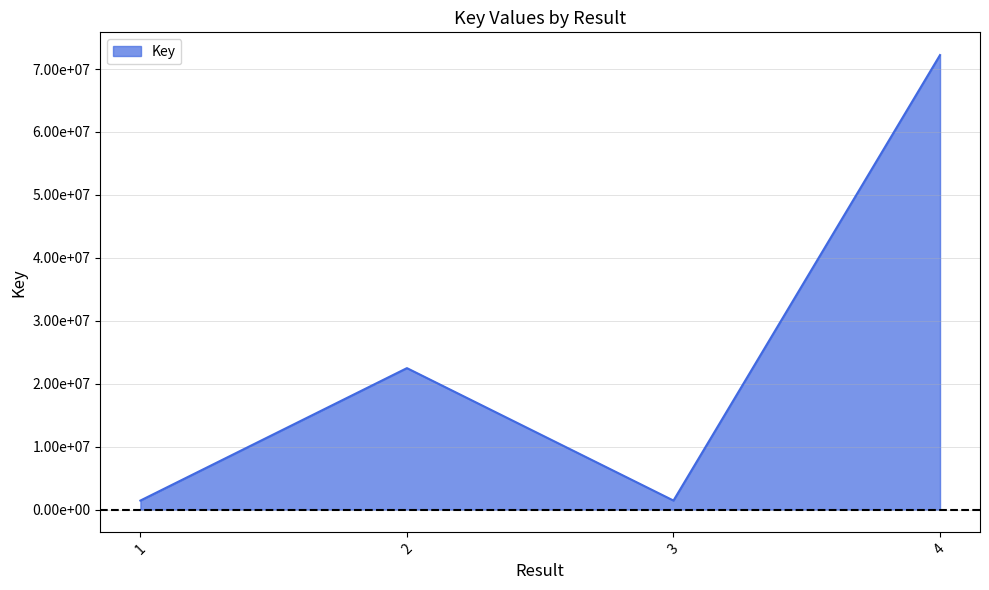

Does the chart have visible grid lines?

Yes